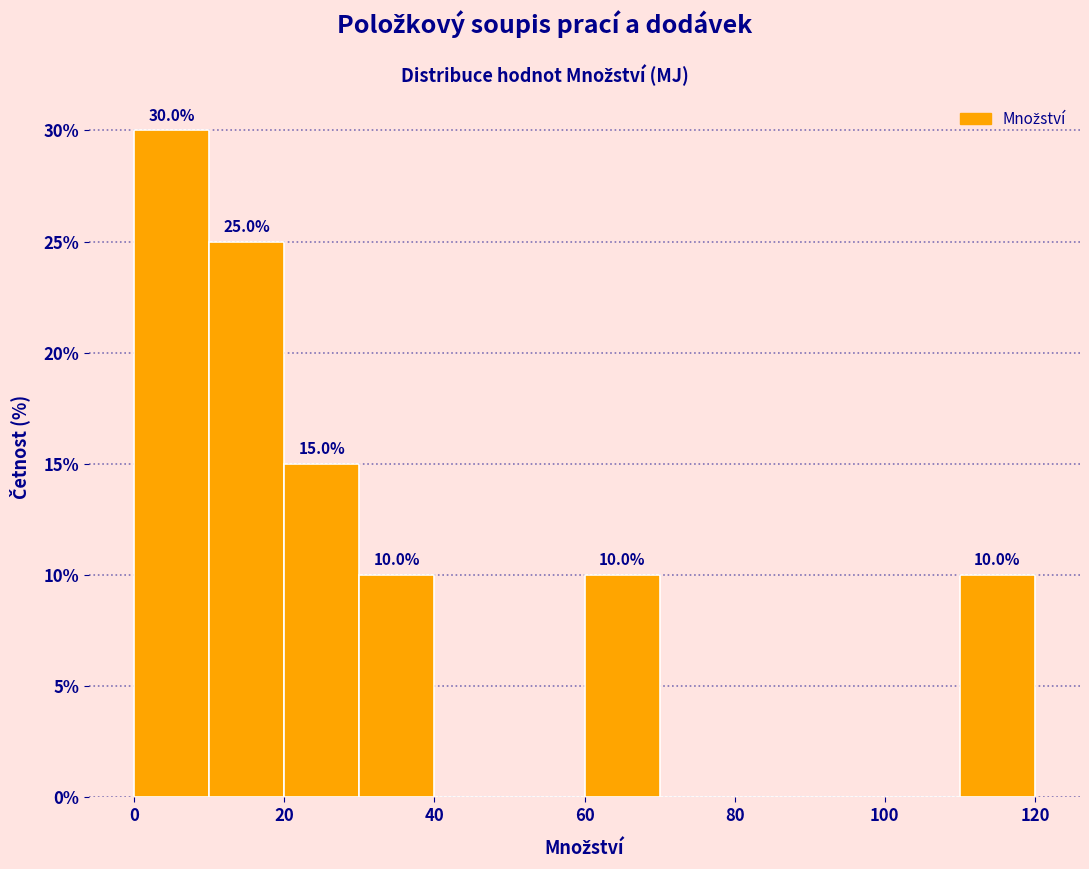

Over which range of the x-axis is the bar tallest?

0 to 10